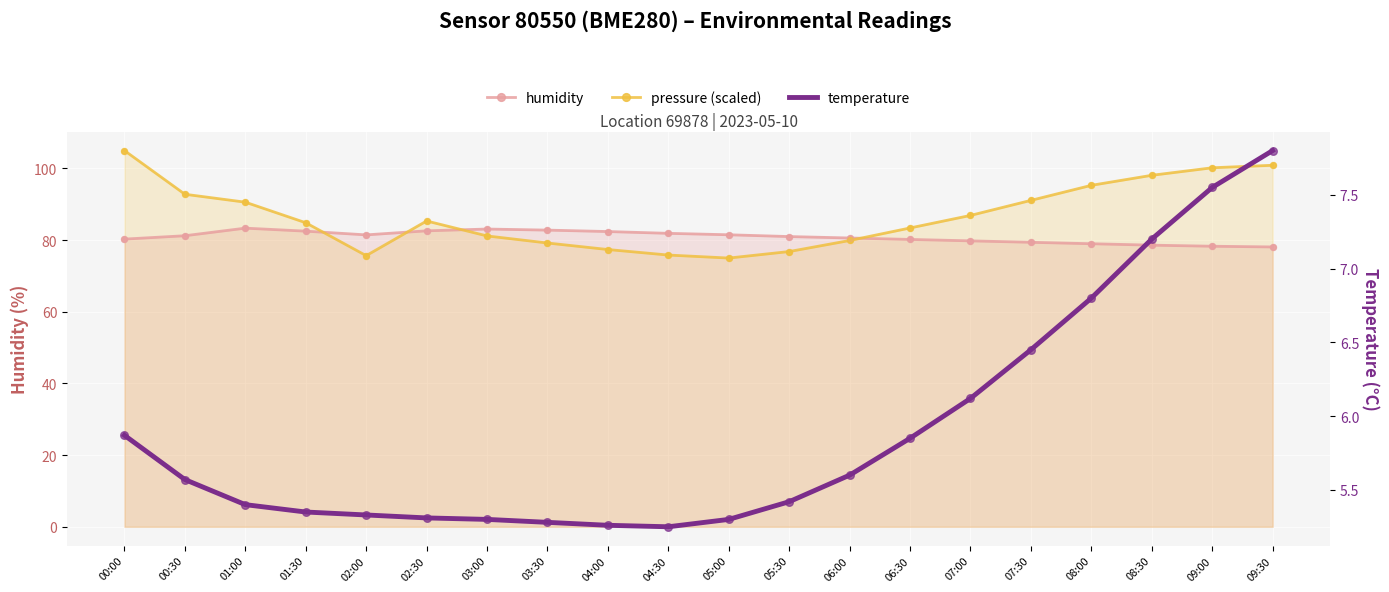

Which series contains the lowest Y value?

temperature